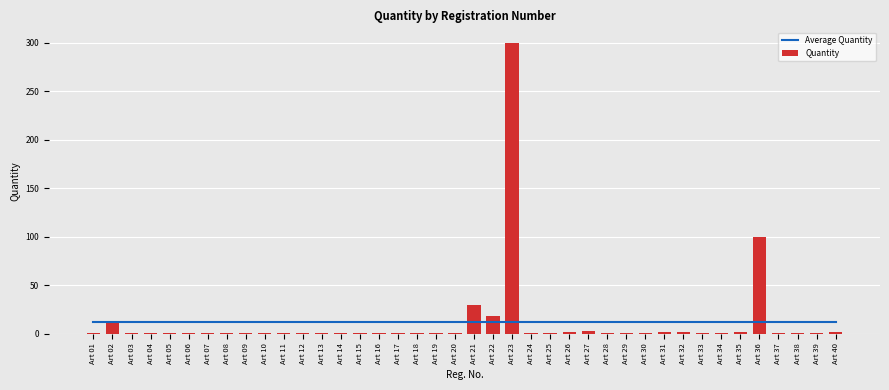

How many data points does each series have?

40